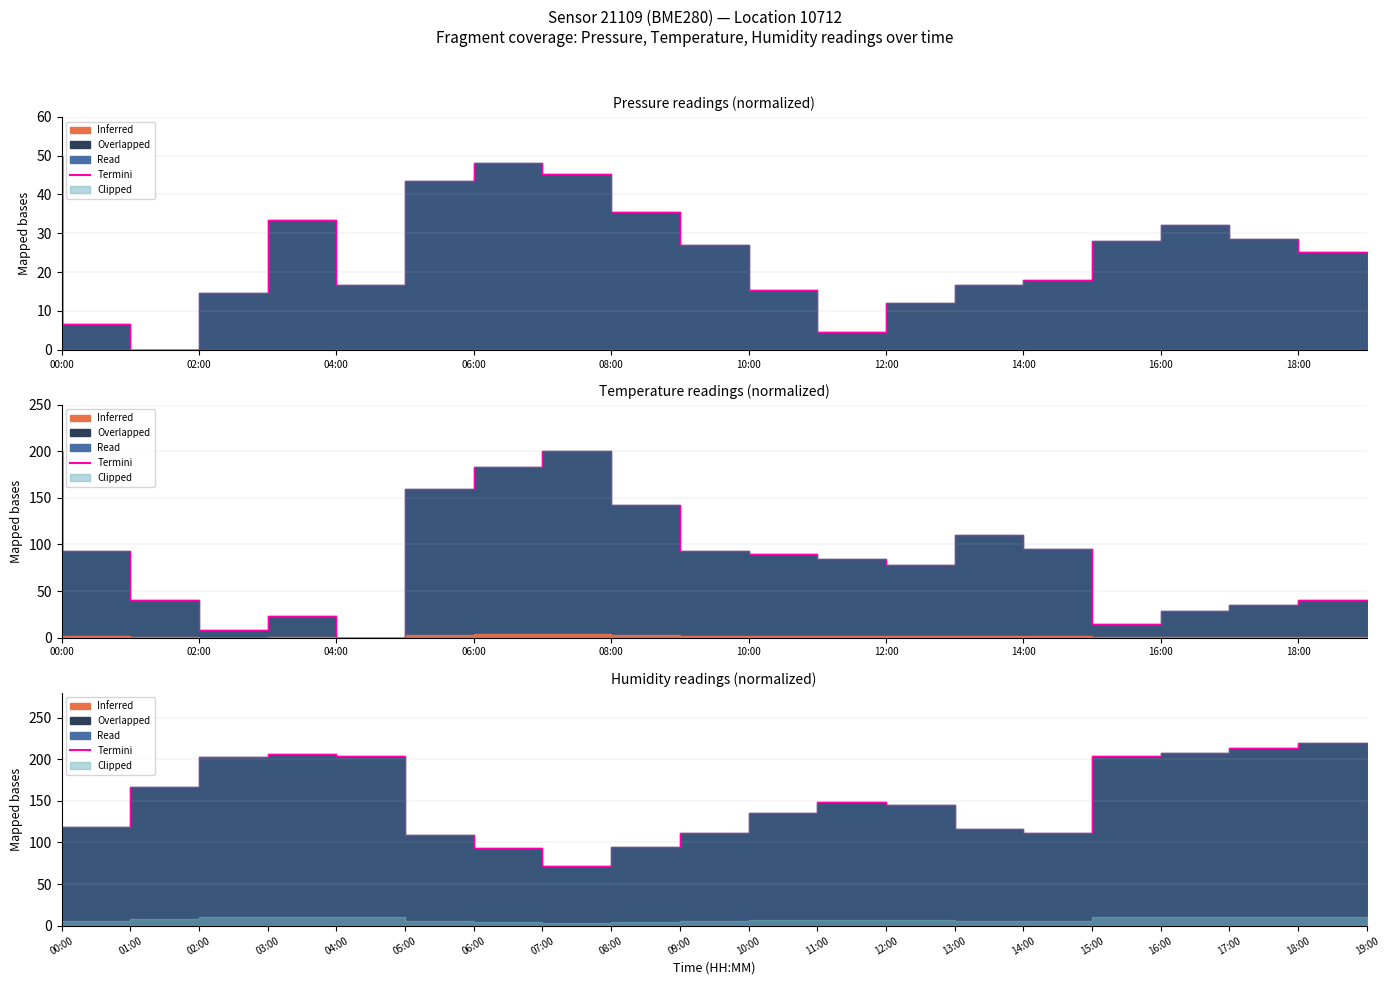

How many data points are less than 144?

10